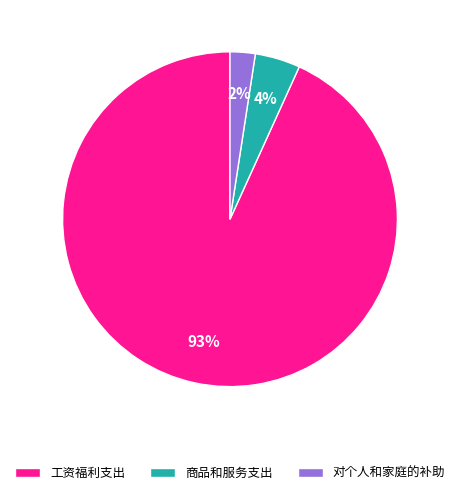

How many segments does this pie chart have?

3